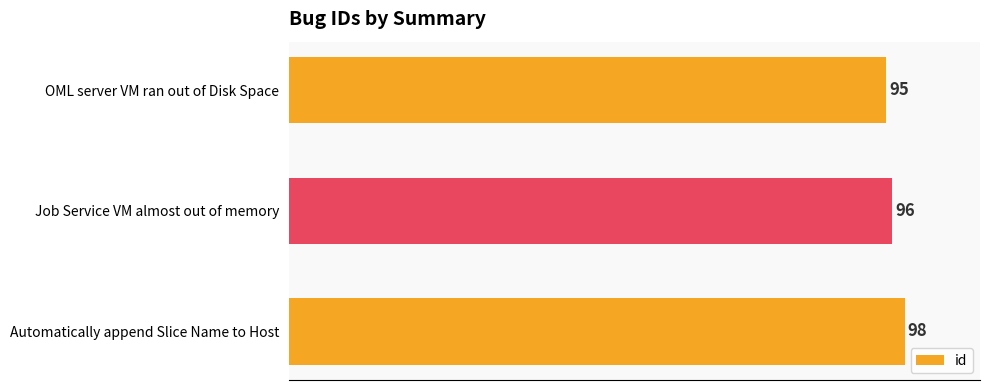

Count the number of categories in the chart.

3